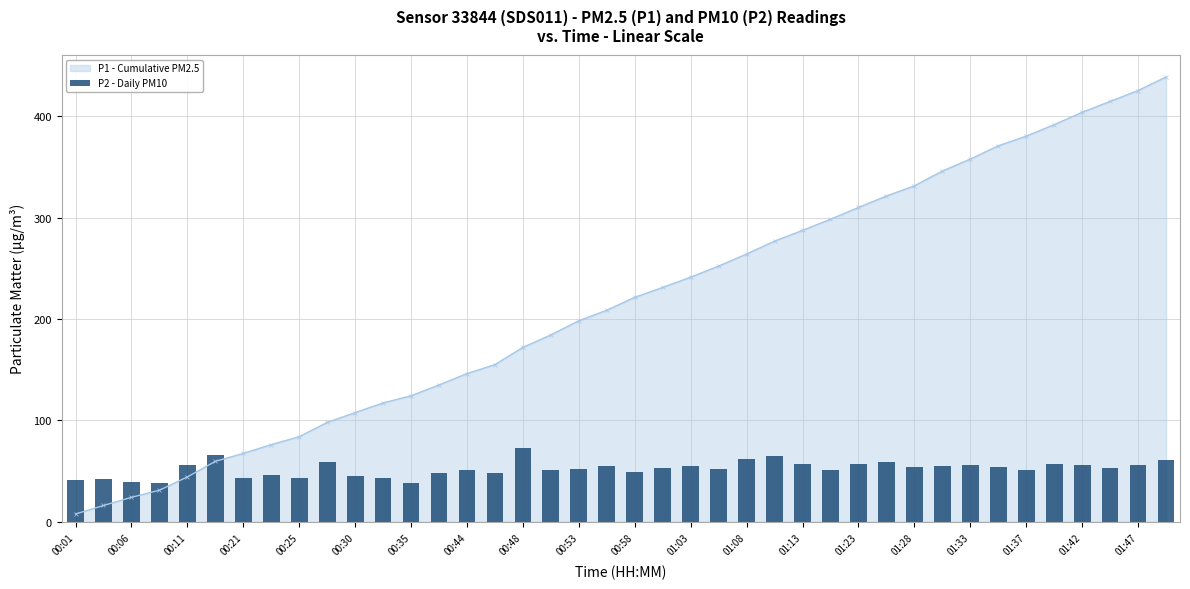

What is the highest value of the P1 - Cumulative PM2.5 series?

438.6